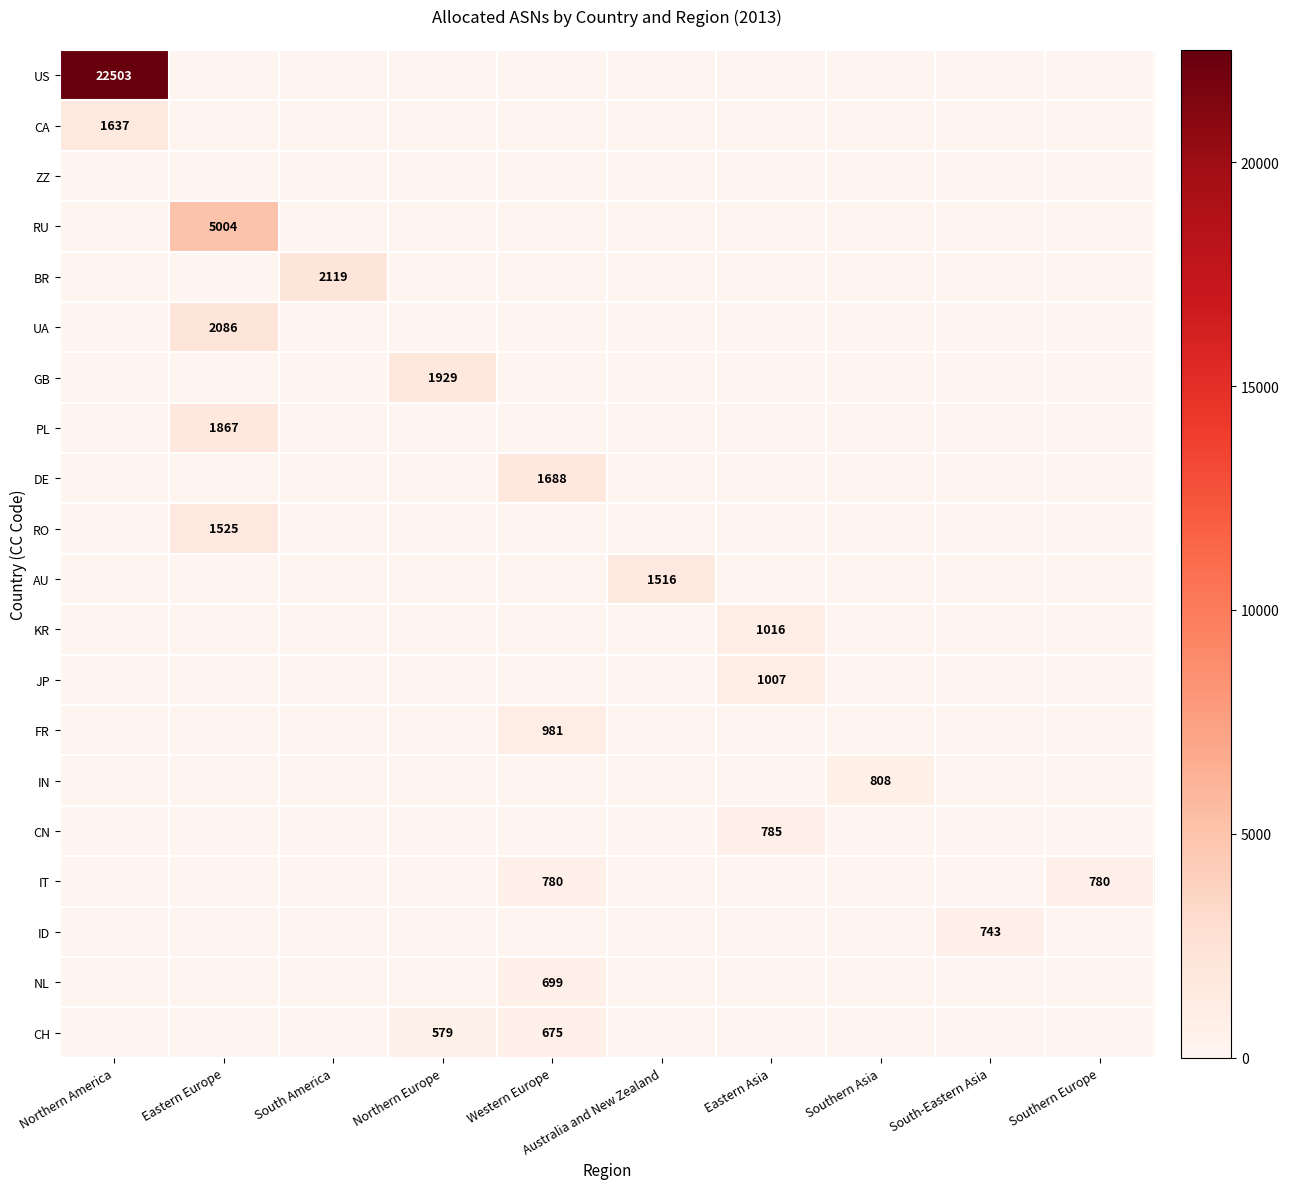

The value of FR at Western Europe is 1728. True or false?

False